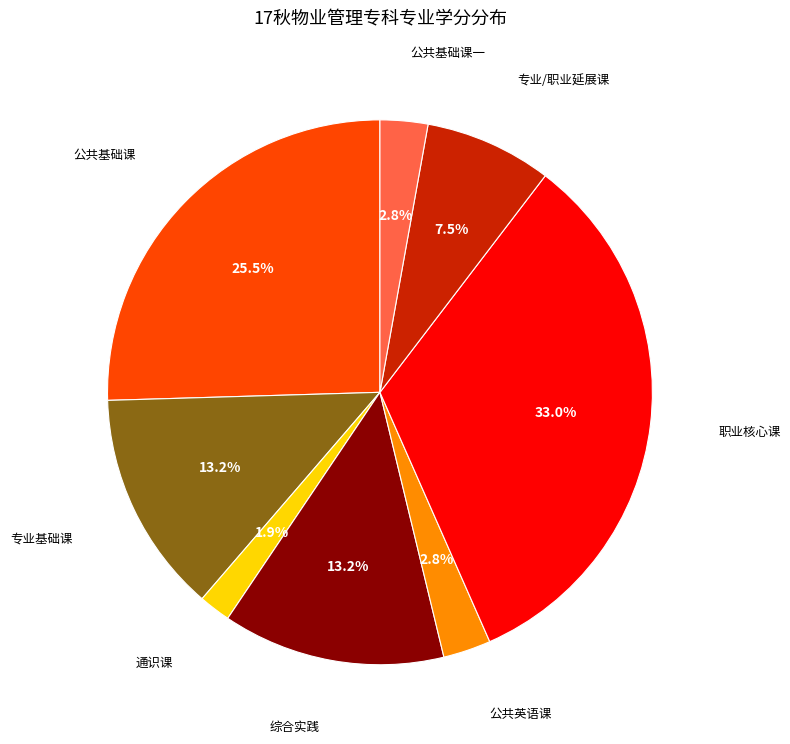

How many segments does this pie chart have?

8